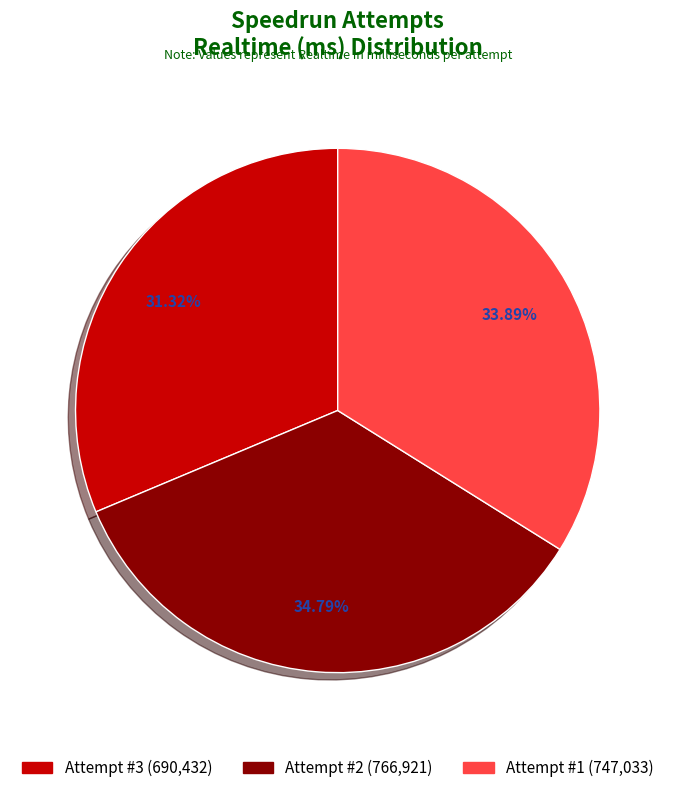

To the nearest percent, what is the average slice percentage?

33%